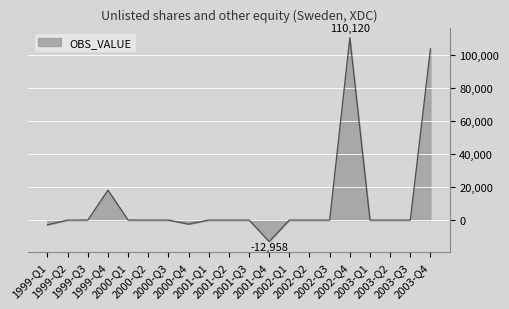

What is the smallest value displayed?

-12958